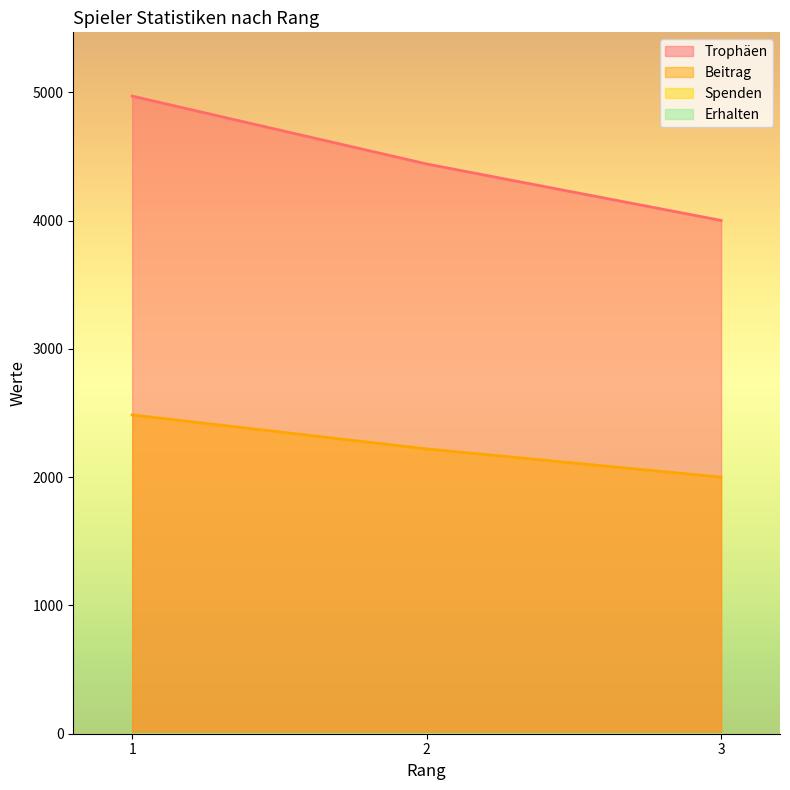

Reading left to right, extract all data points from this chart.

Trophäen: 1=4970	2=4441	3=4001
Beitrag: 1=2485	2=2220	3=2000